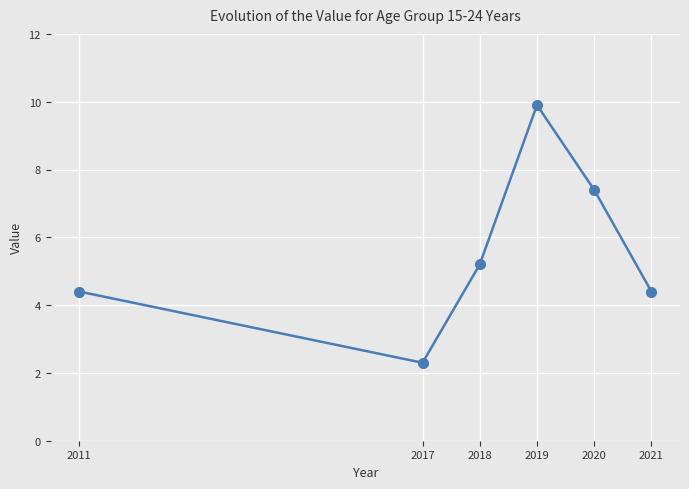

The chart shows a value of 6.9 at 2019. True or false?

False